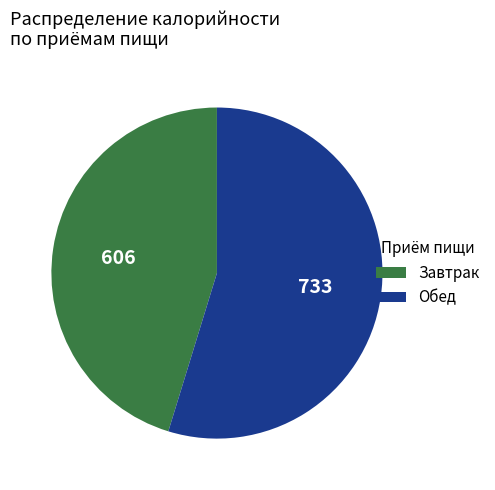

Is there any slice that represents more than half of the pie?

Yes